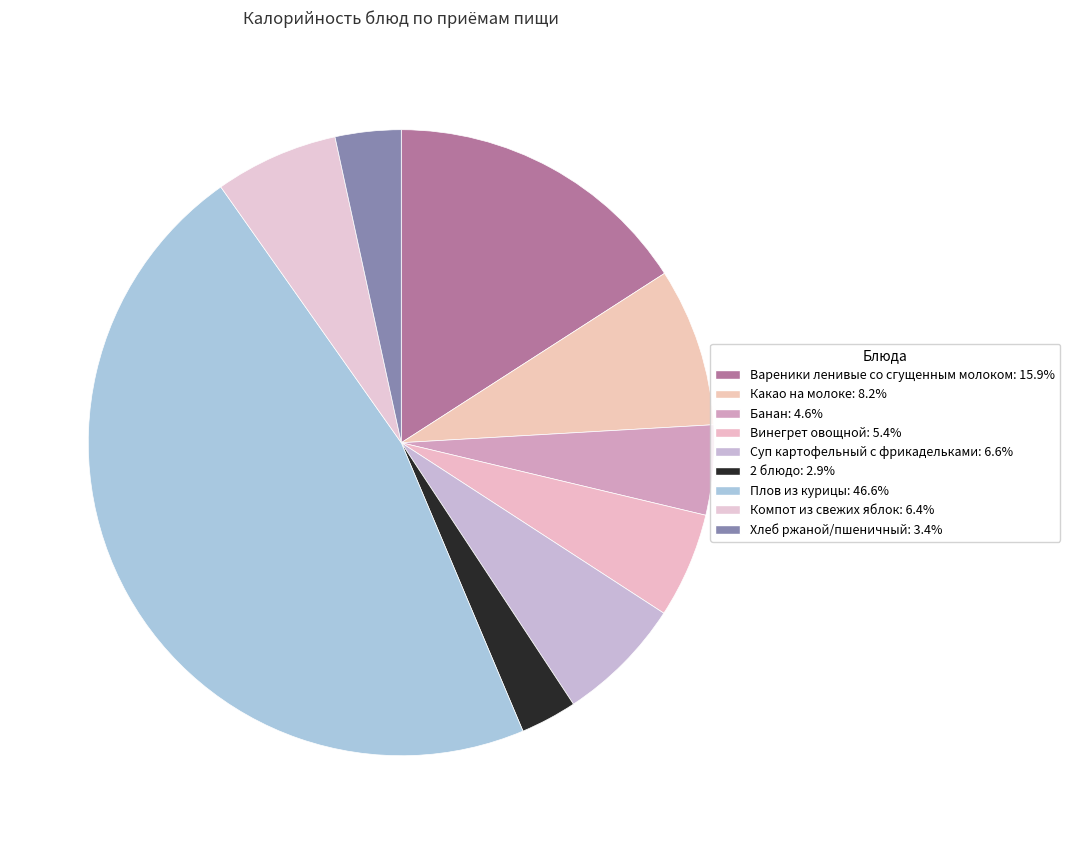

The 2 блюдо slice represents 8% of the pie. True or false?

False